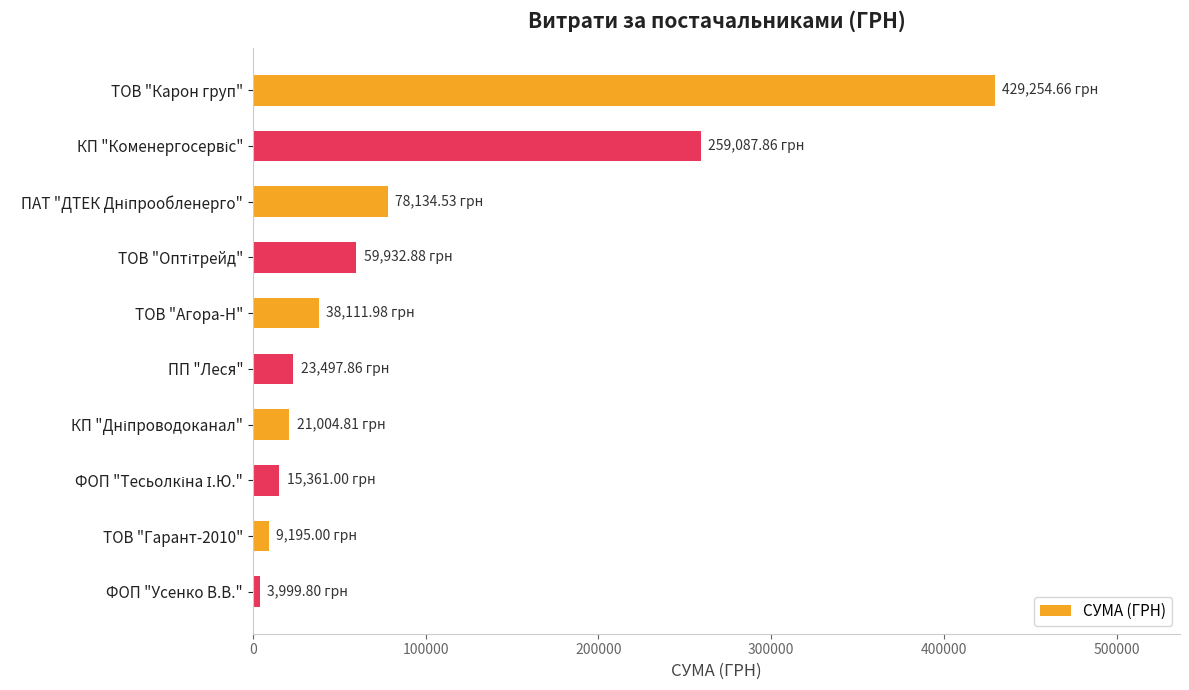

What is the difference between the second highest and minimum values?

255088.1